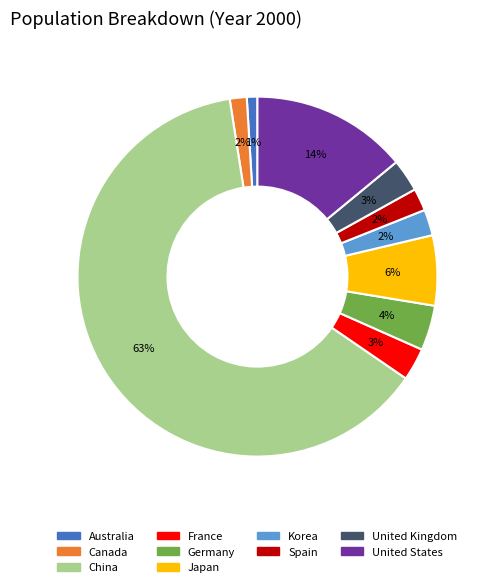

How many slices are in this pie chart?

10